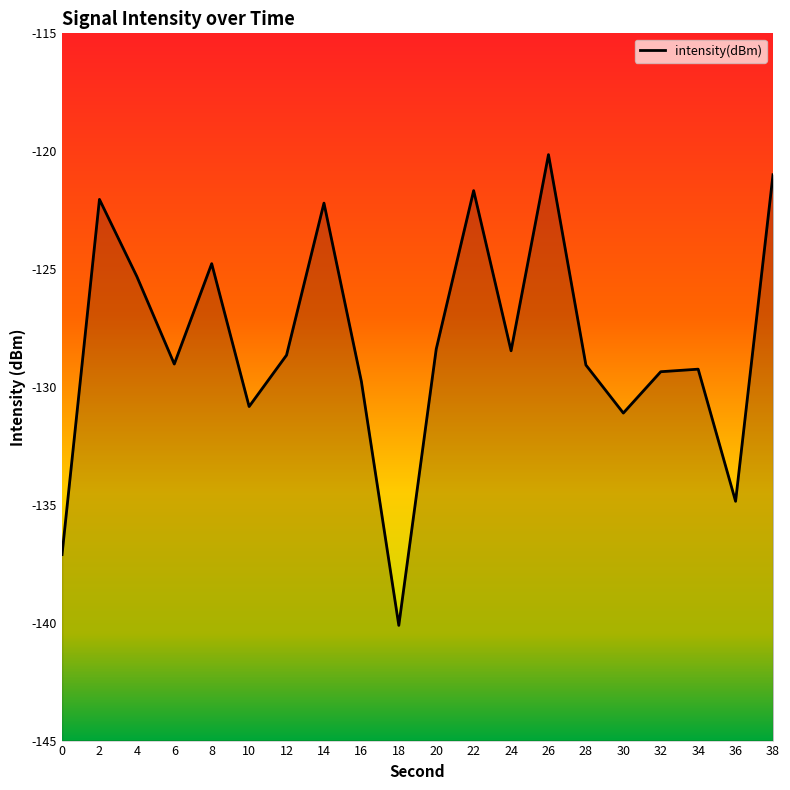

What is the difference between the maximum and second lowest values?

17.0